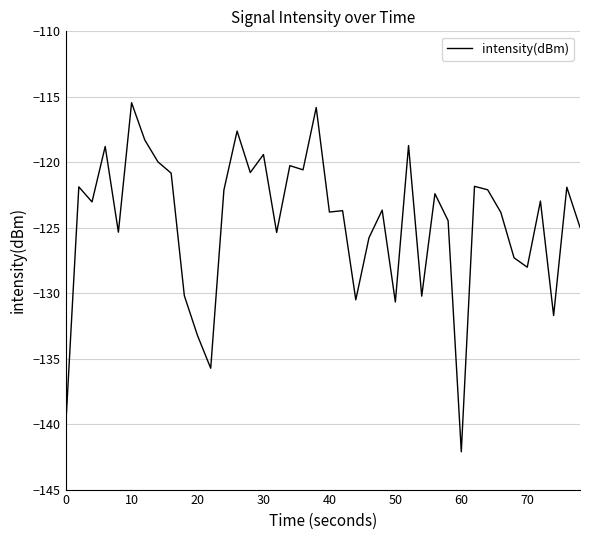

What is the greatest value displayed?

-115.5